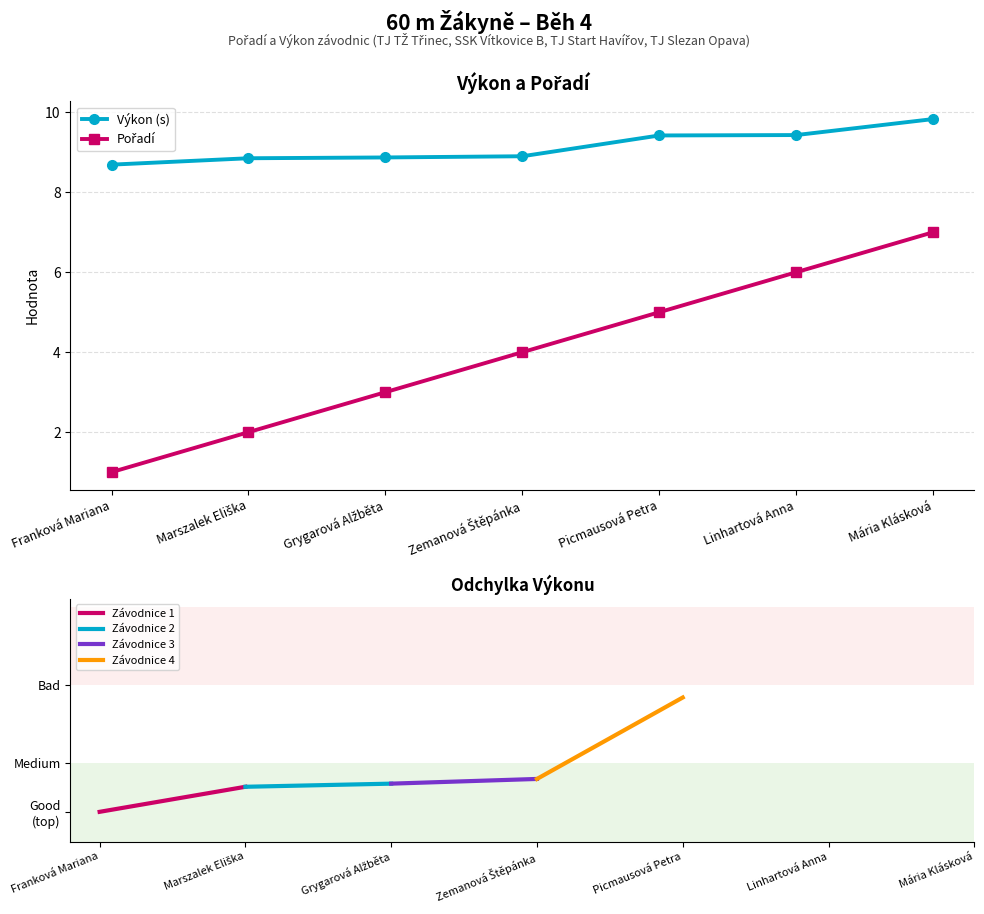

What is the value of the Výkon (s) point at the 1st from the left?

8.7